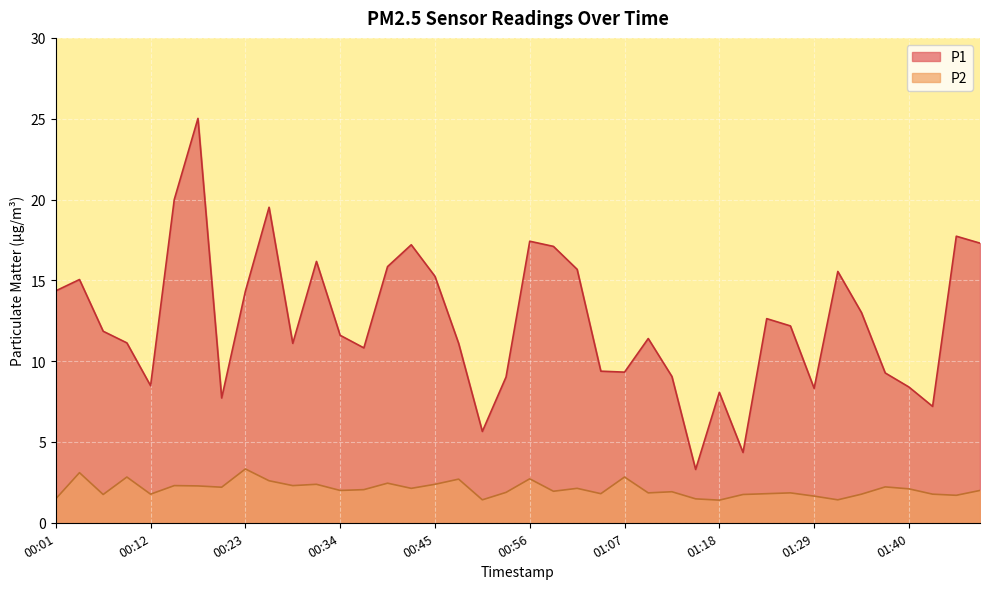

How many categories are shown in the chart?

40